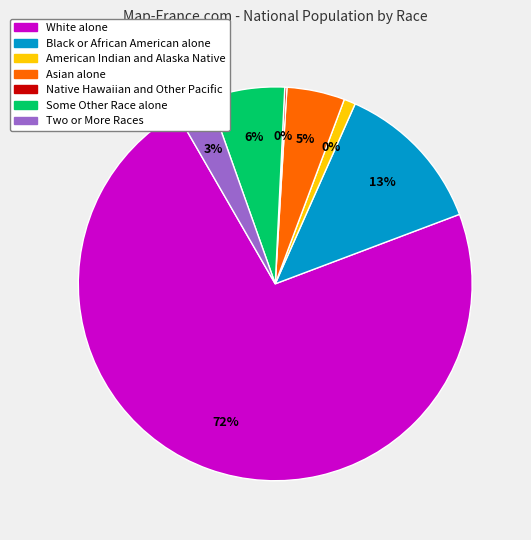

What is the majority slice?

White alone